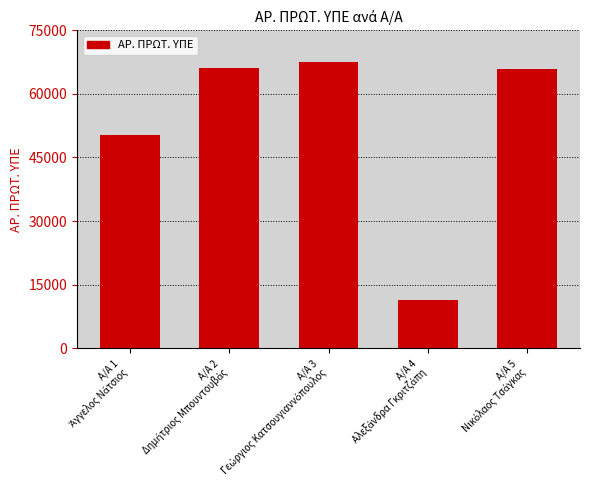

What is the minimum value shown in the chart?

11452